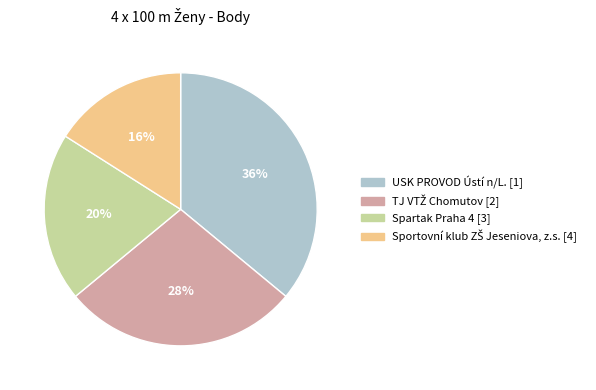

Does Spartak Praha 4 [3] represent more than half of the total?

No